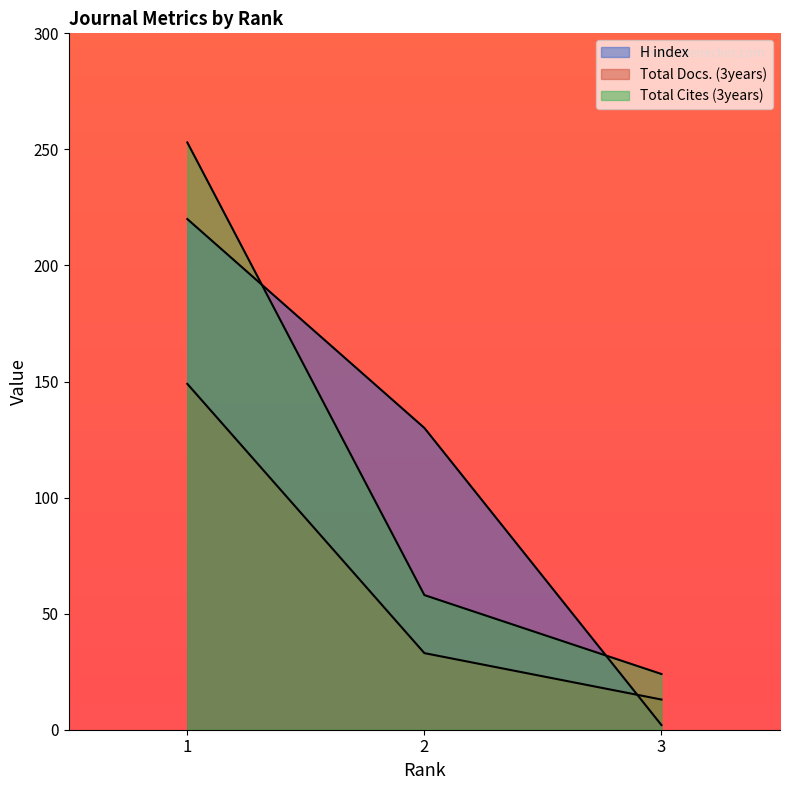

Reading right to left, transcribe all the data shown in this chart.

H index: 3=2	2=130	1=220
Total Docs. (3years): 3=13	2=33	1=149
Total Refs.: 3=24	2=58	1=253